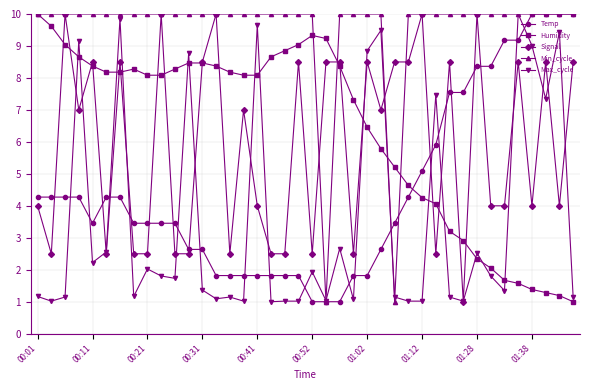

True or false: Signal and Min_cycle intersect in this chart.

True